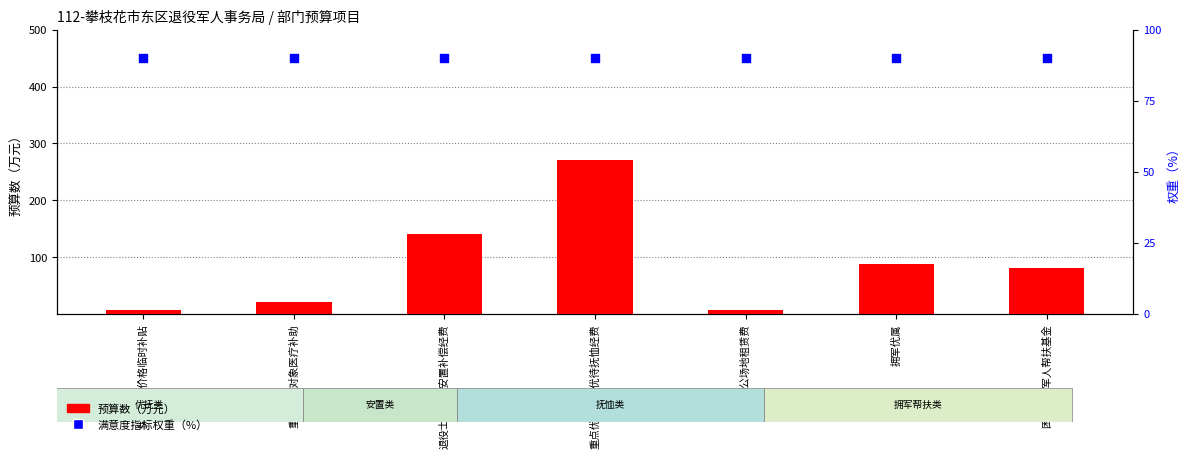

Which series has the widest spread of Y values?

预算数（万元）